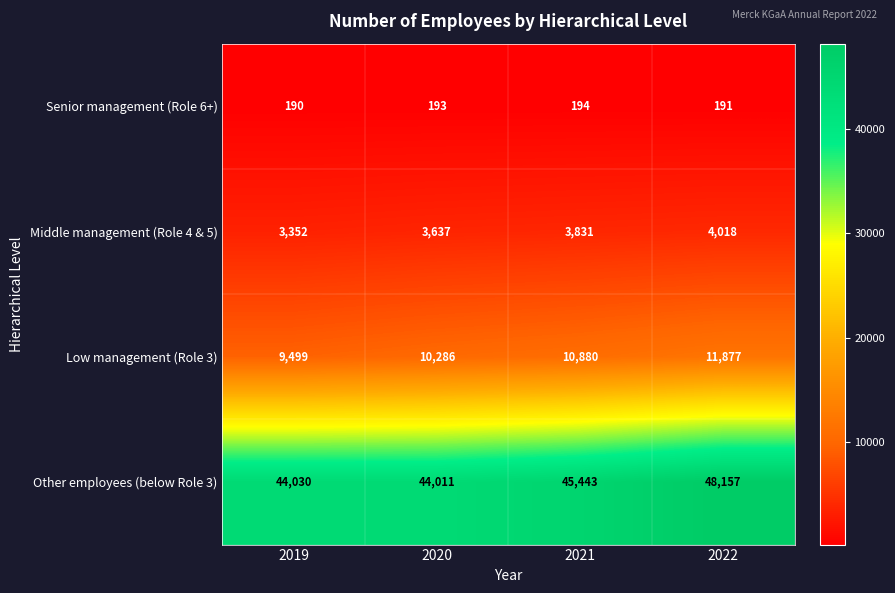

What is the average value of the Other employees (below Role 3) series?

45410